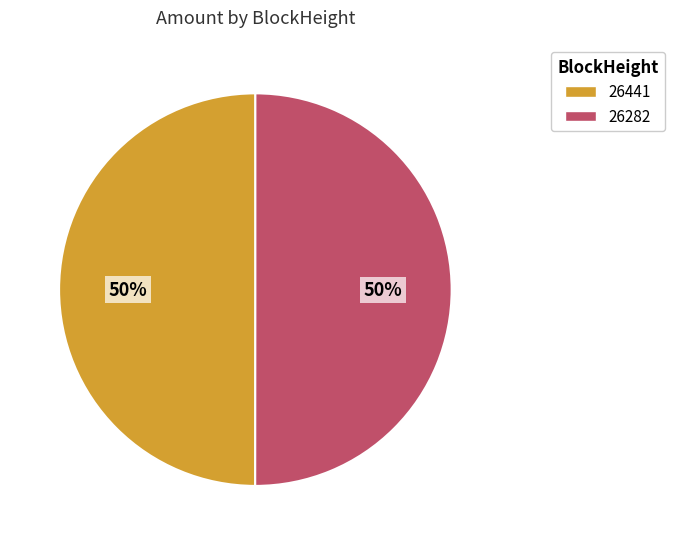

To the nearest percent, what is the average slice percentage?

50%